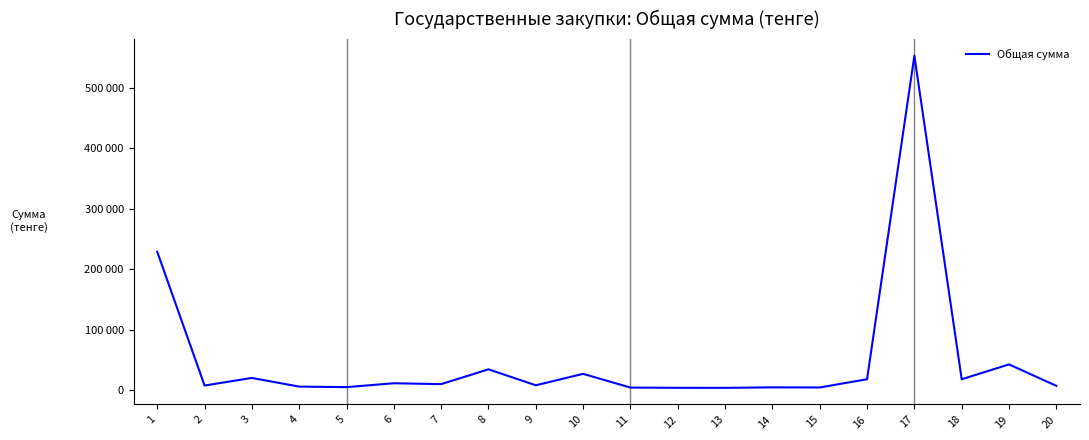

What is the difference between the second highest and second lowest values?

224865.8